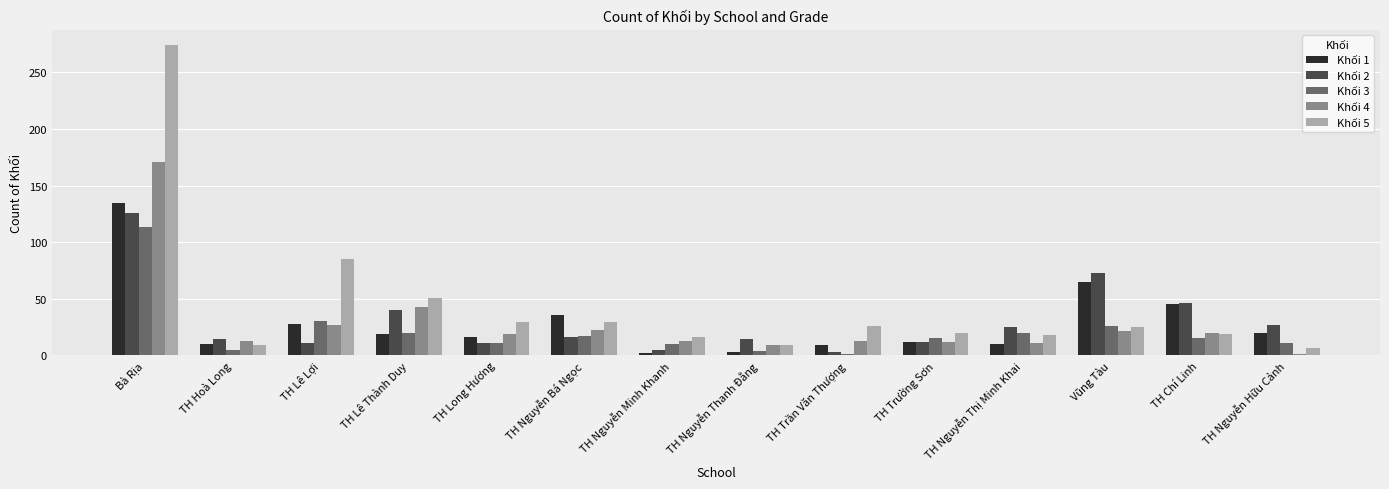

What is the value of the Khối 4 bar at the 12th from the left?

21